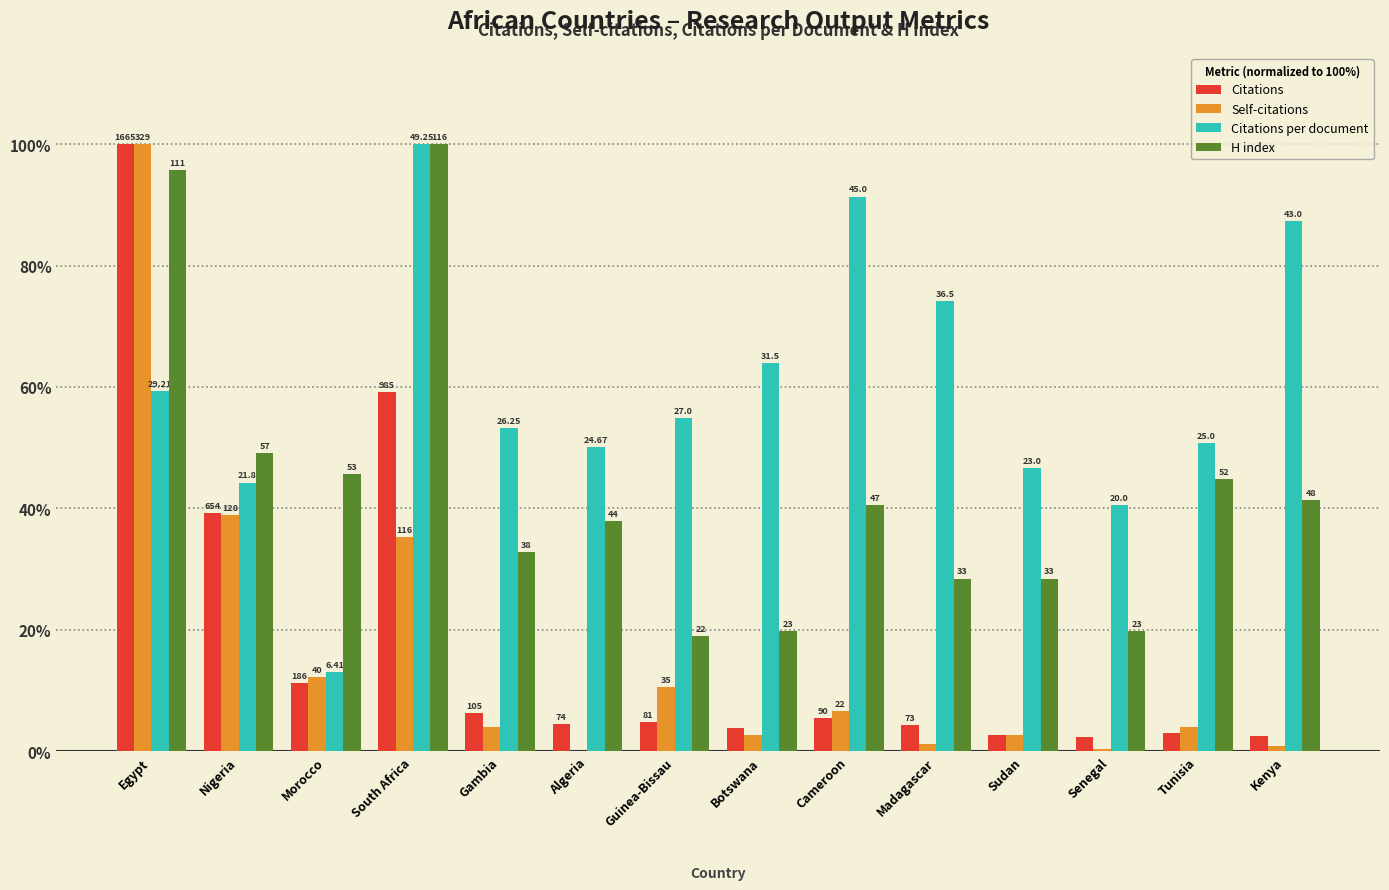

What are all the series names shown in the legend?

Citations, Self-citations, Citations per document, H index